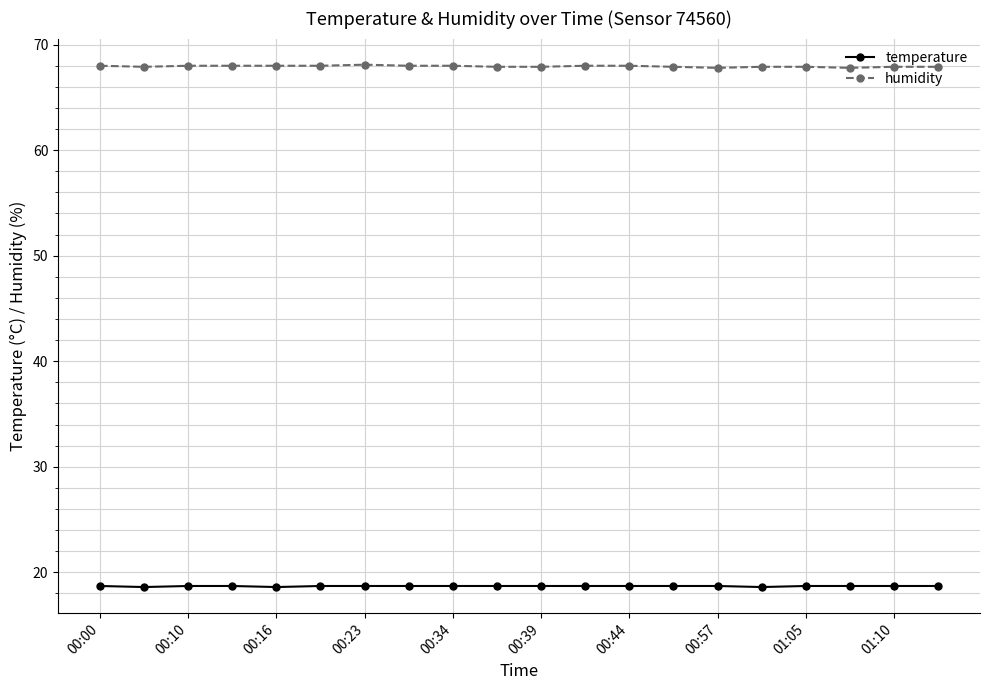

True or false: humidity and temperature cross at least once.

False